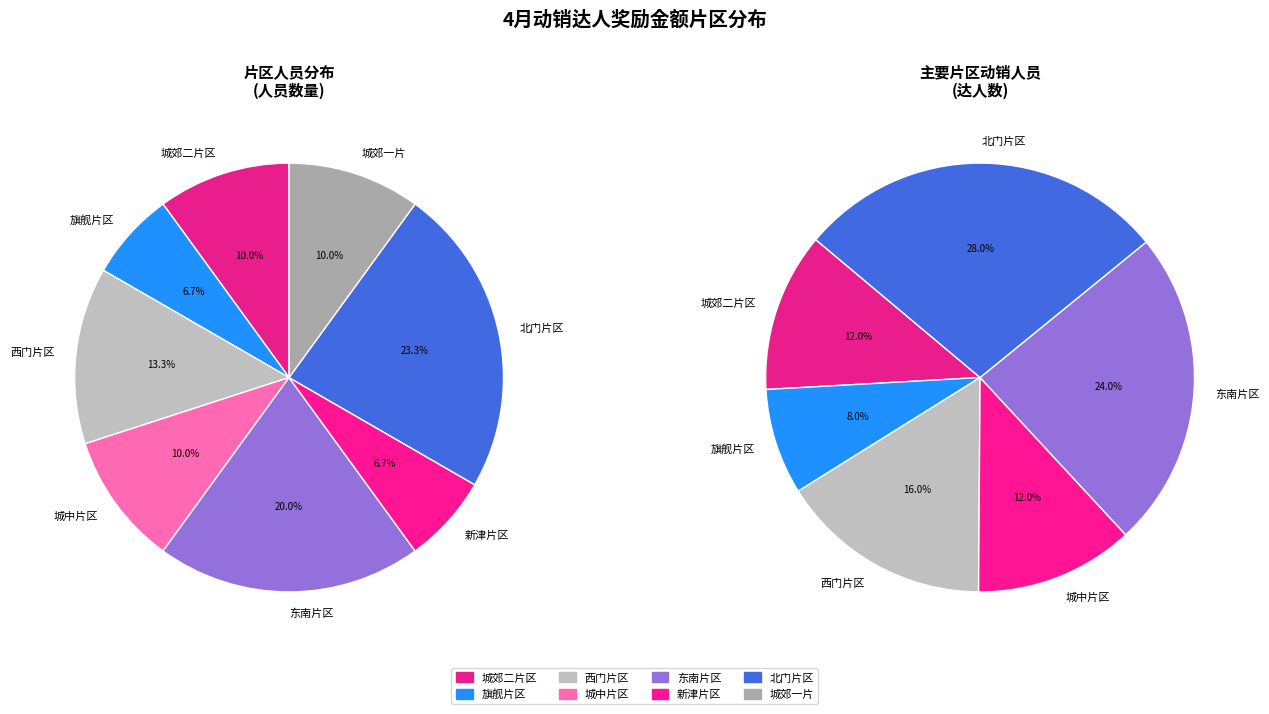

What is the change in value from 旗舰片区 to 城郊一片?

+1